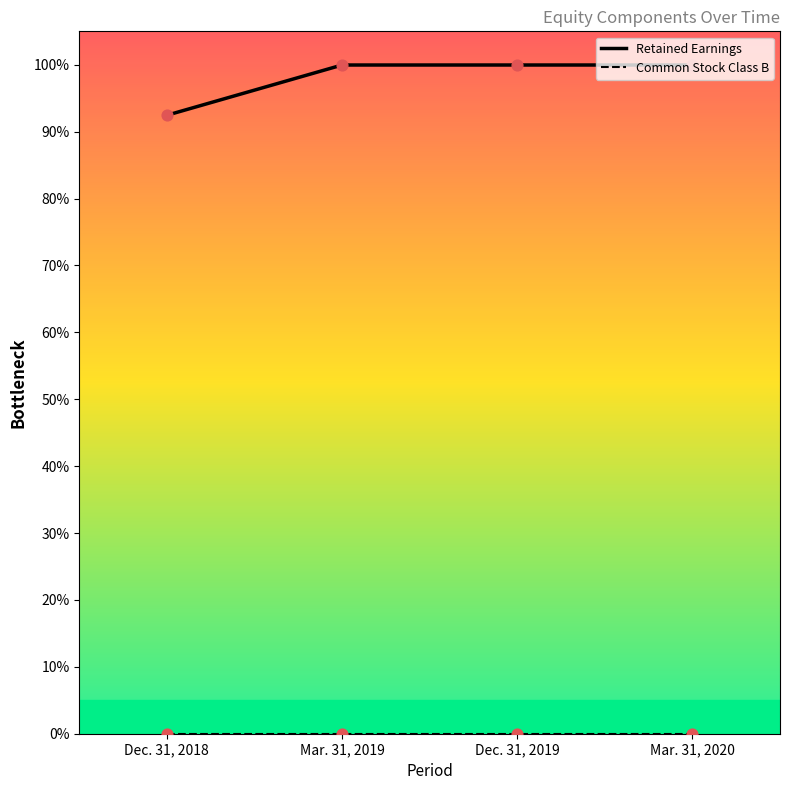

Which series has the largest total across all categories?

Retained Earnings